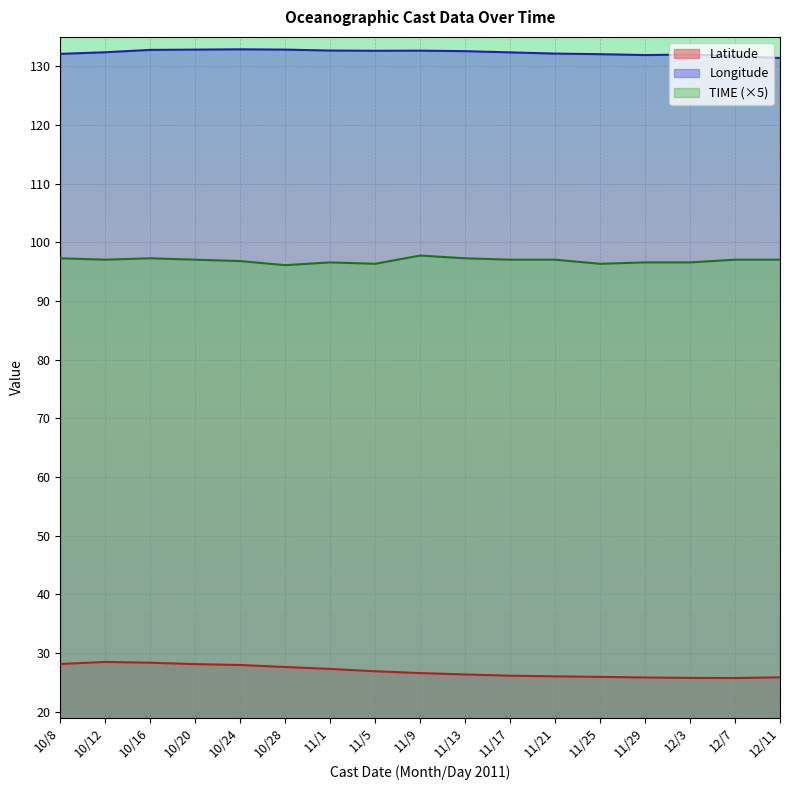

How many data points in TIME are above 97?

10